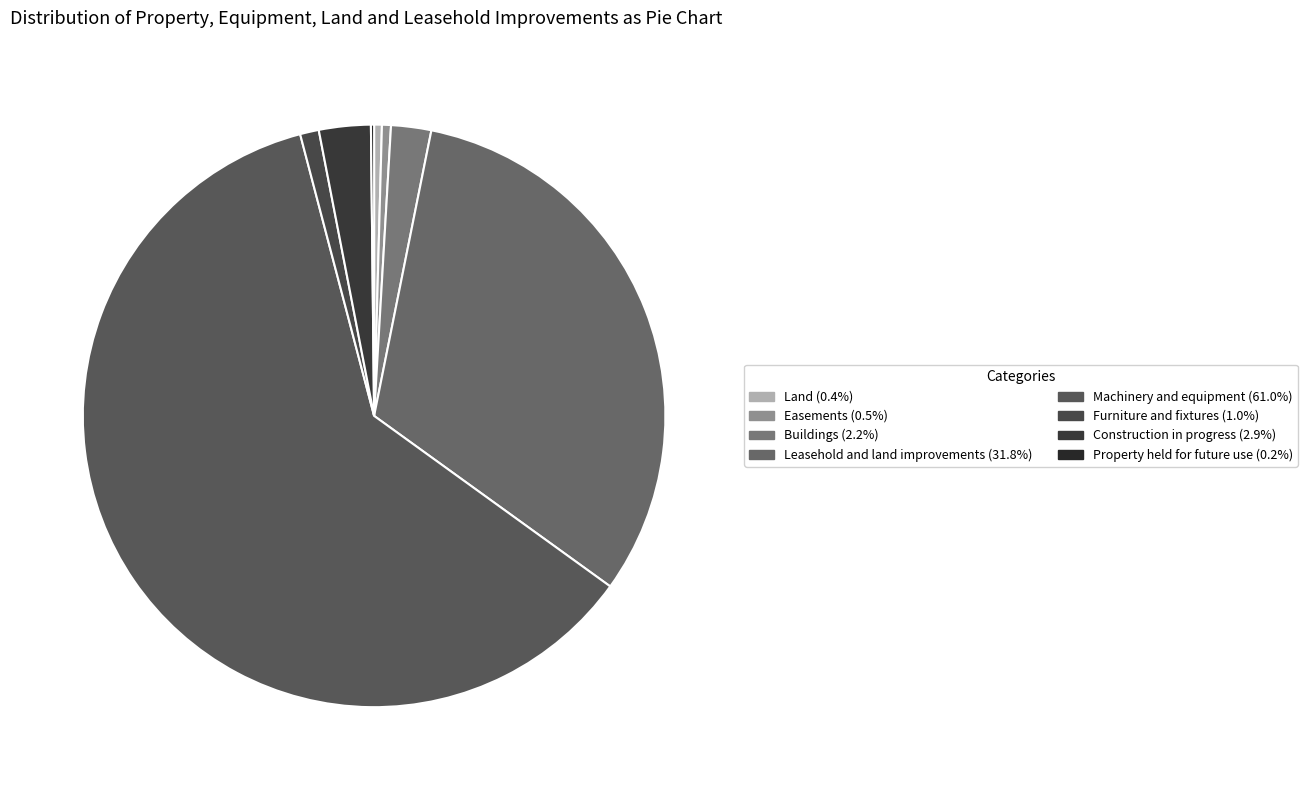

The Furniture and fixtures slice represents 1% of the pie. True or false?

True